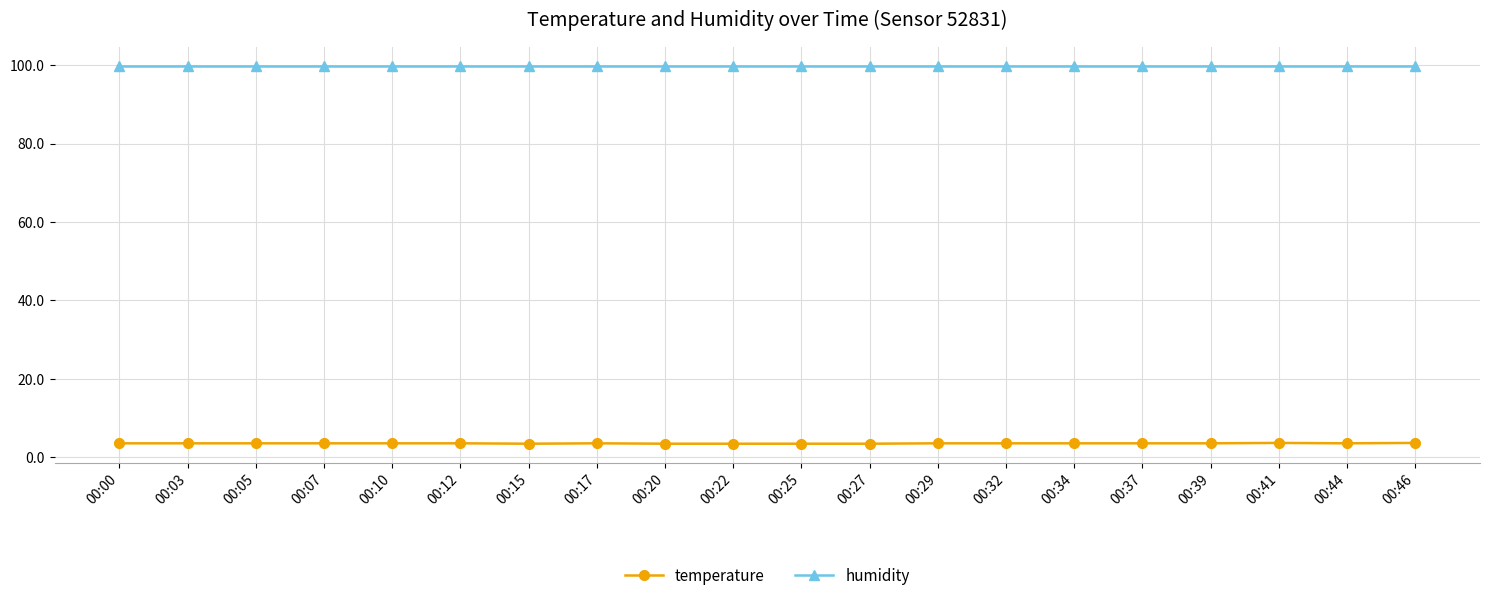

The humidity series shows 60.5 at 00:39. True or false?

False